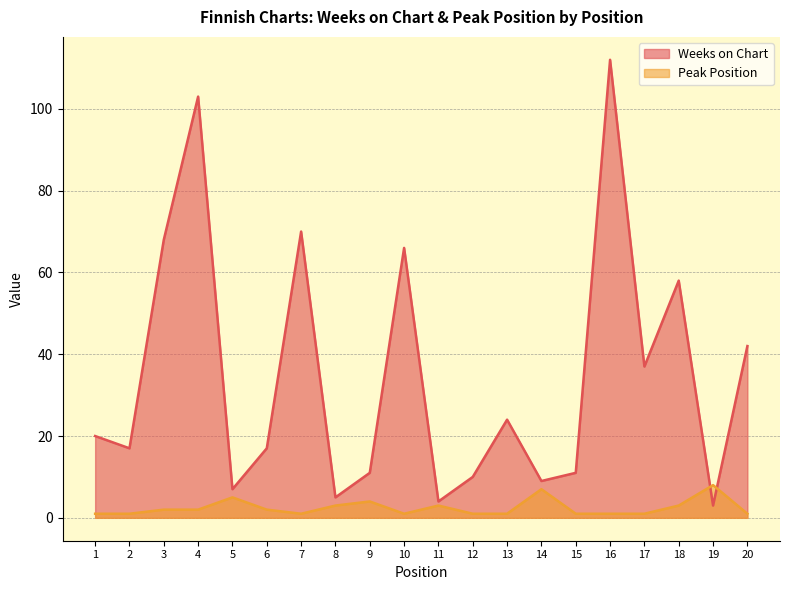

Between 14 and 4, which is larger?

4